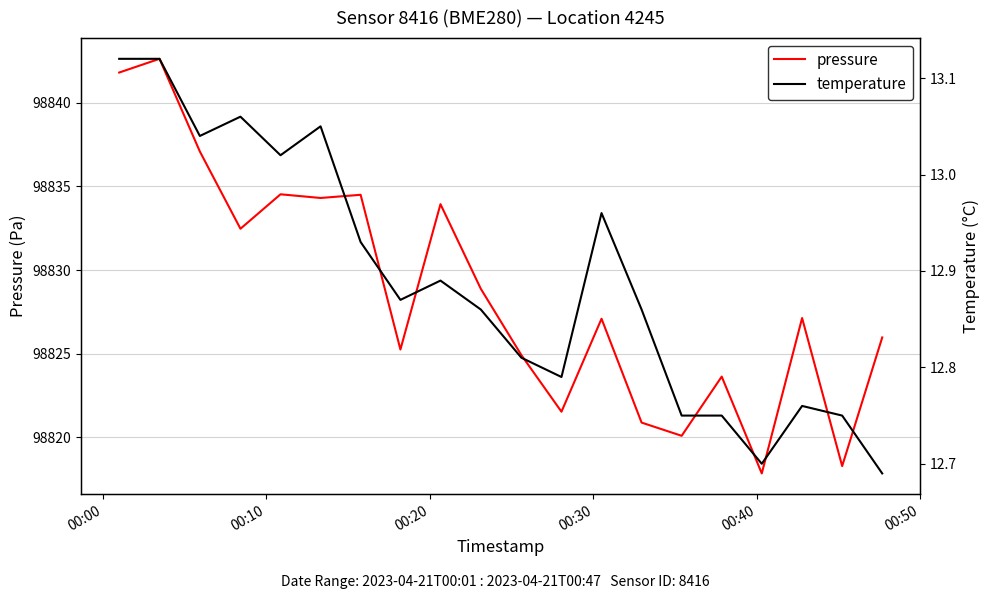

Which series has the largest total across all categories?

pressure